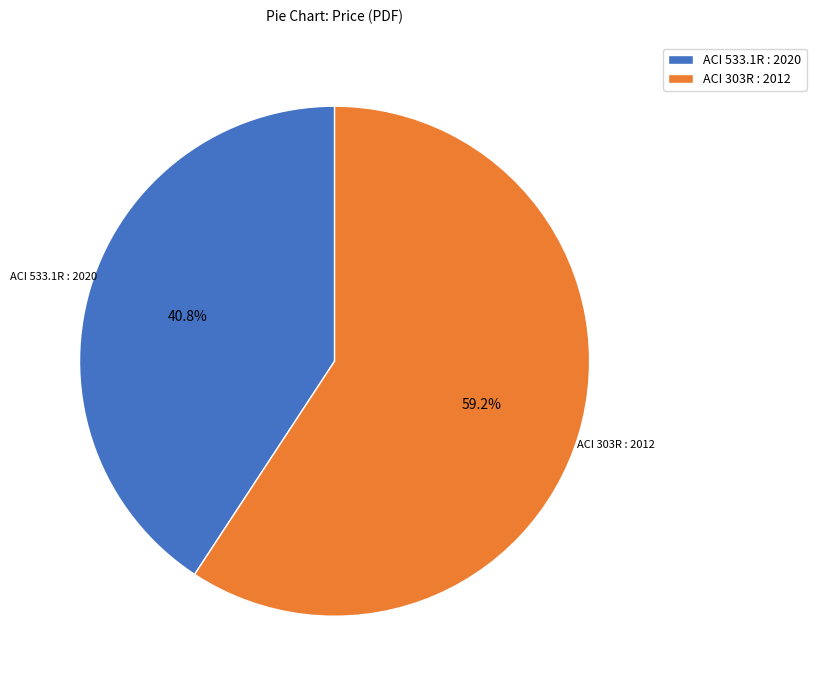

What percentage is the ACI 303R : 2012 slice, to the nearest percent?

59%